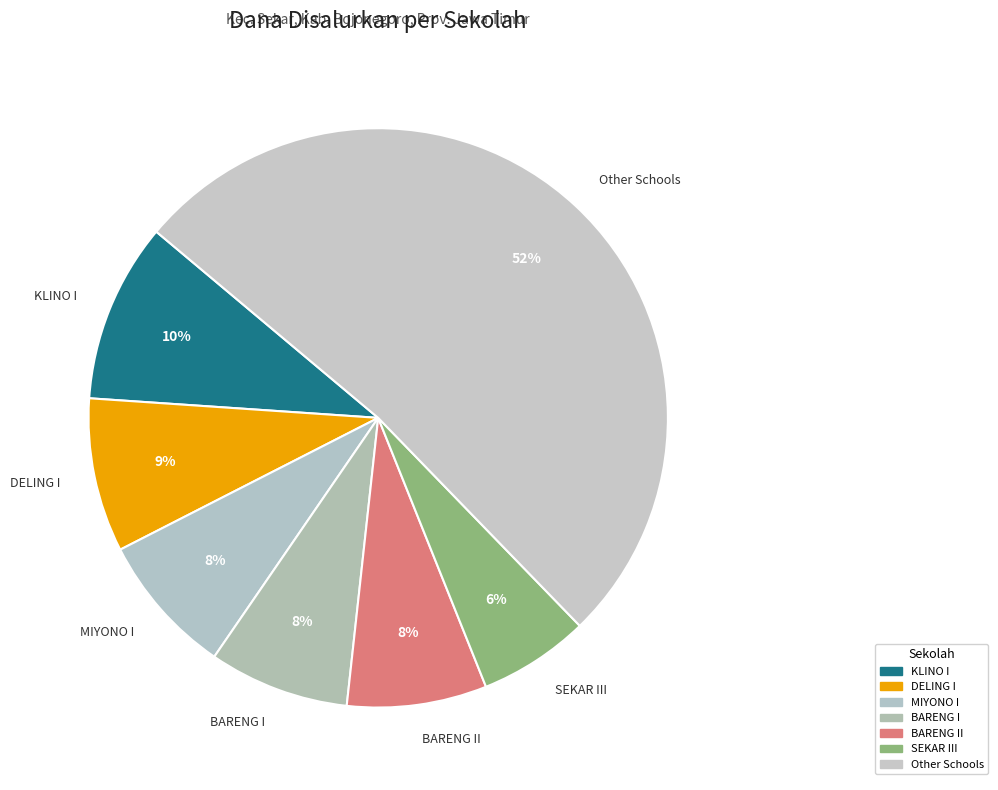

Which has a higher value, SEKAR III or KLINO I?

KLINO I